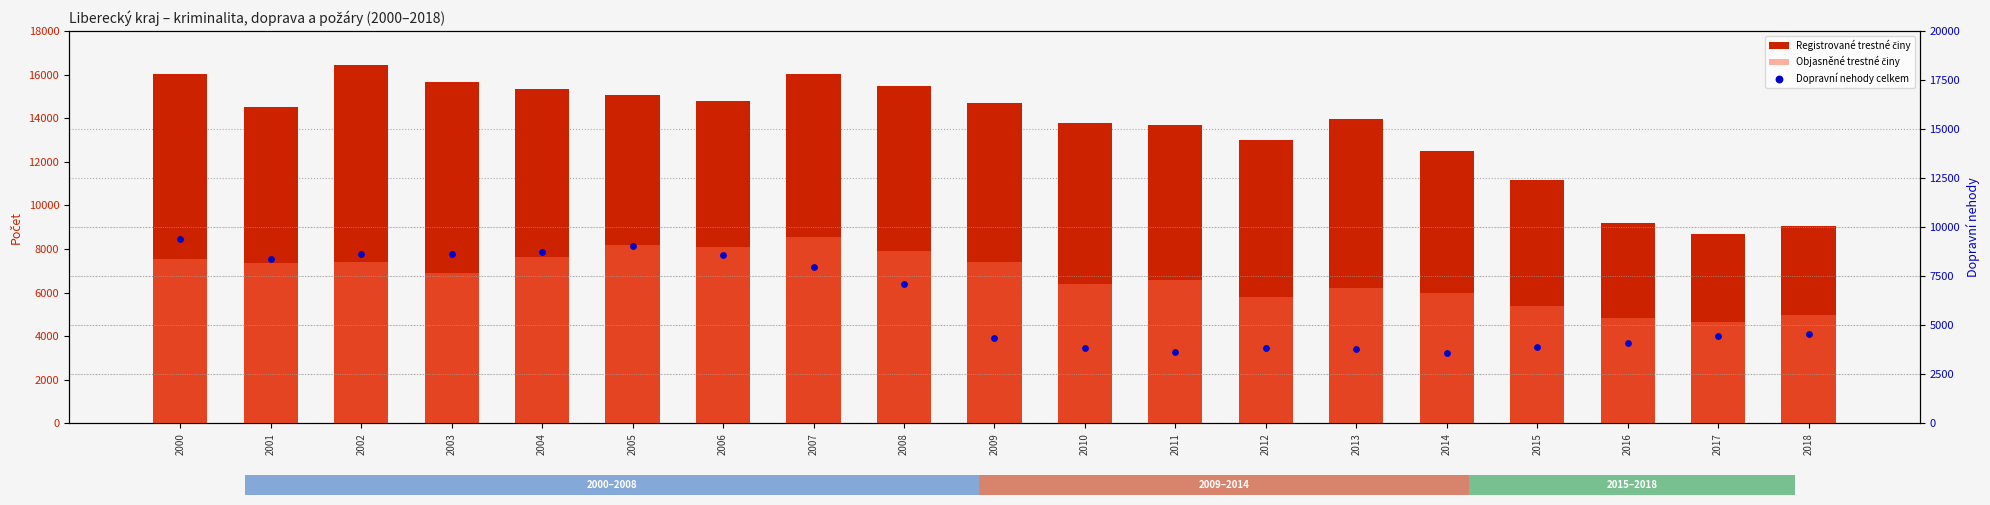

At which category is the sum across all series the highest?

2000